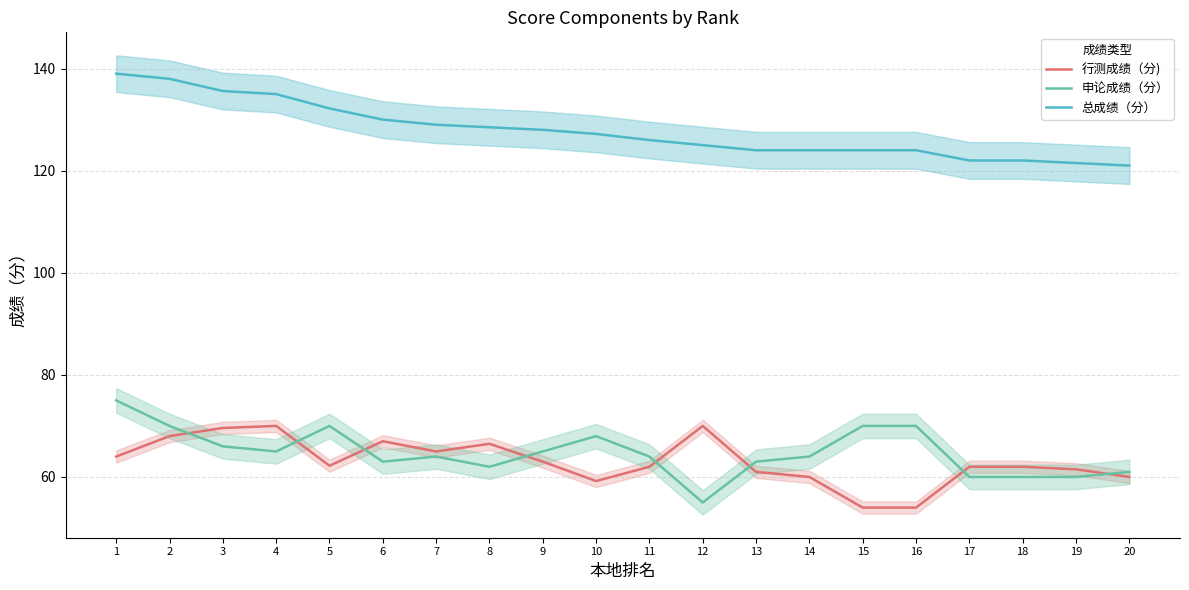

At how many categories does at least one series exceed 72?

20